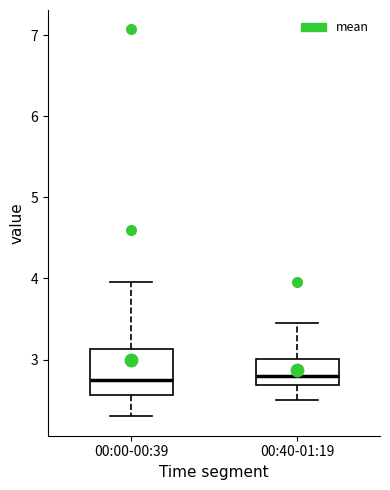

Where is the lower edge of the box for 00:40-01:19 on the y-axis? The values are not printed on the chart, so give them approximately, as read against the axis.

2.7